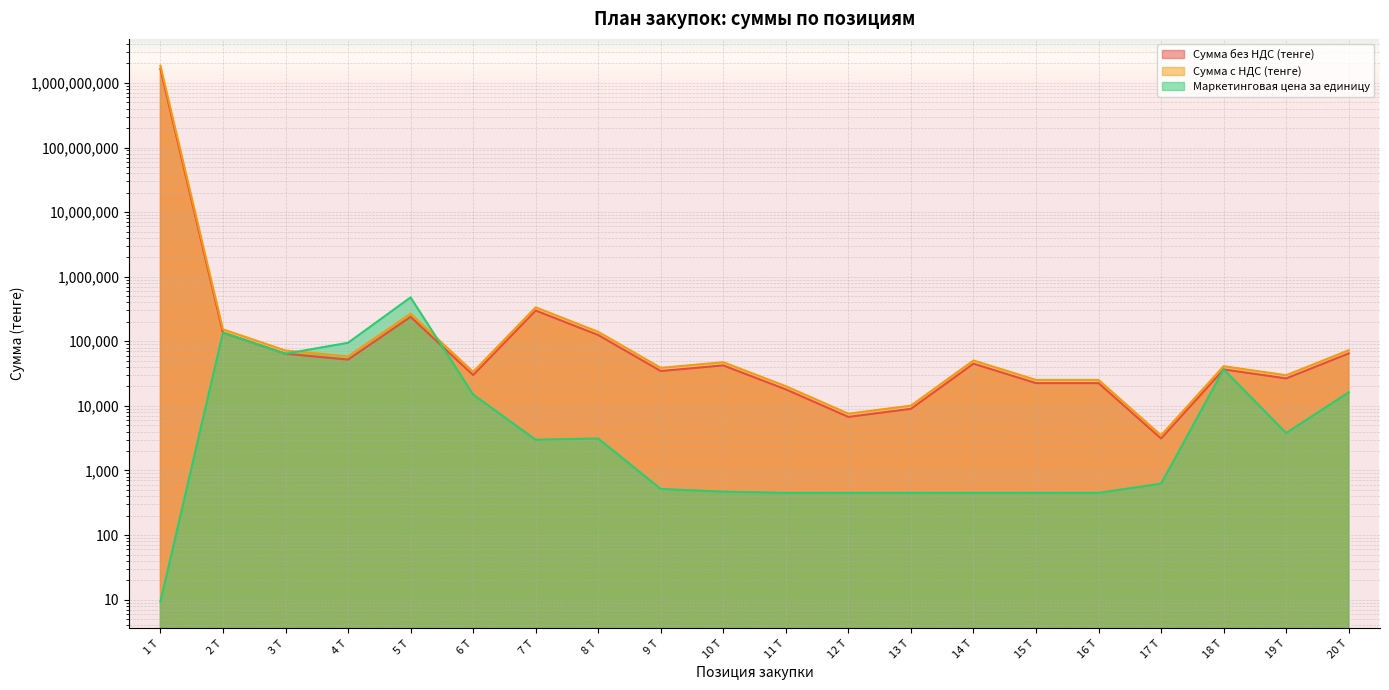

Is it true that Сумма с НДС (тенге) equals 67071.1 at 5 Т?

False